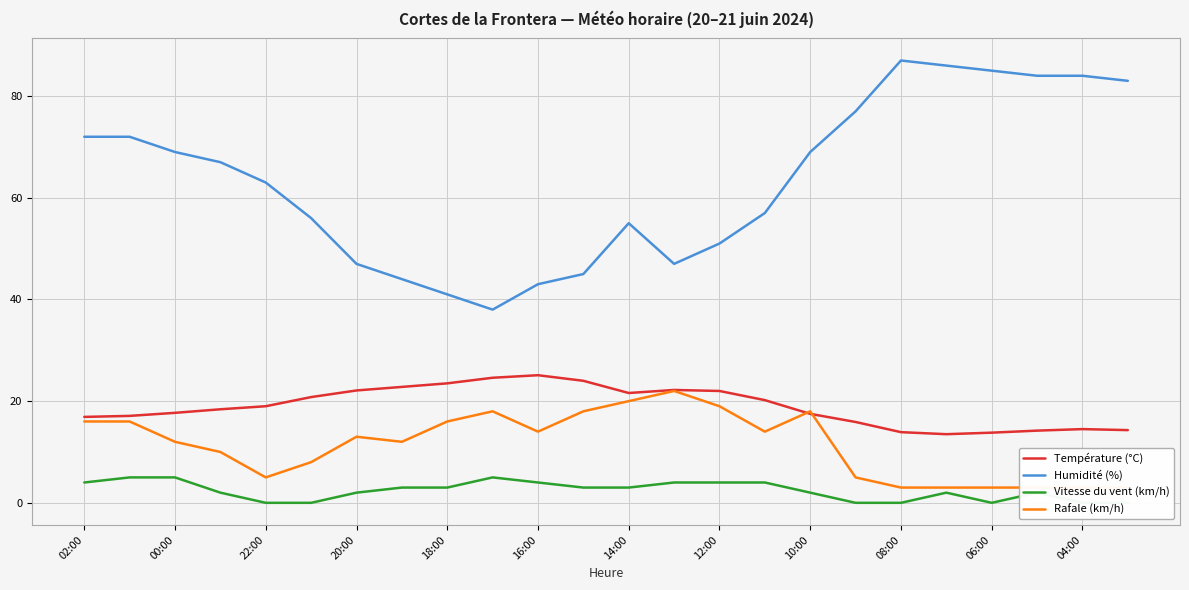

Reading right to left, list all the values displayed in this chart.

Température (°C): 14.3	14.5	14.2	13.8	13.5	13.9	15.9	17.5	20.2	22.0	22.2	21.6	24.0	25.1	24.6	23.5	22.8	22.1	20.8	19.0	18.4	17.7	17.1	16.9
Humidité (%): 83.0	84.0	84.0	85.0	86.0	87.0	77.0	69.0	57.0	51.0	47.0	55.0	45.0	43.0	38.0	41.0	44.0	47.0	56.0	63.0	67.0	69.0	72.0	72.0
Vitesse du vent (km/h): 0.0	0.0	2.0	0.0	2.0	0.0	0.0	2.0	4.0	4.0	4.0	3.0	3.0	4.0	5.0	3.0	3.0	2.0	0.0	0.0	2.0	5.0	5.0	4.0
Rafale (km/h): 3.0	3.0	3.0	3.0	3.0	3.0	5.0	18.0	14.0	19.0	22.0	20.0	18.0	14.0	18.0	16.0	12.0	13.0	8.0	5.0	10.0	12.0	16.0	16.0